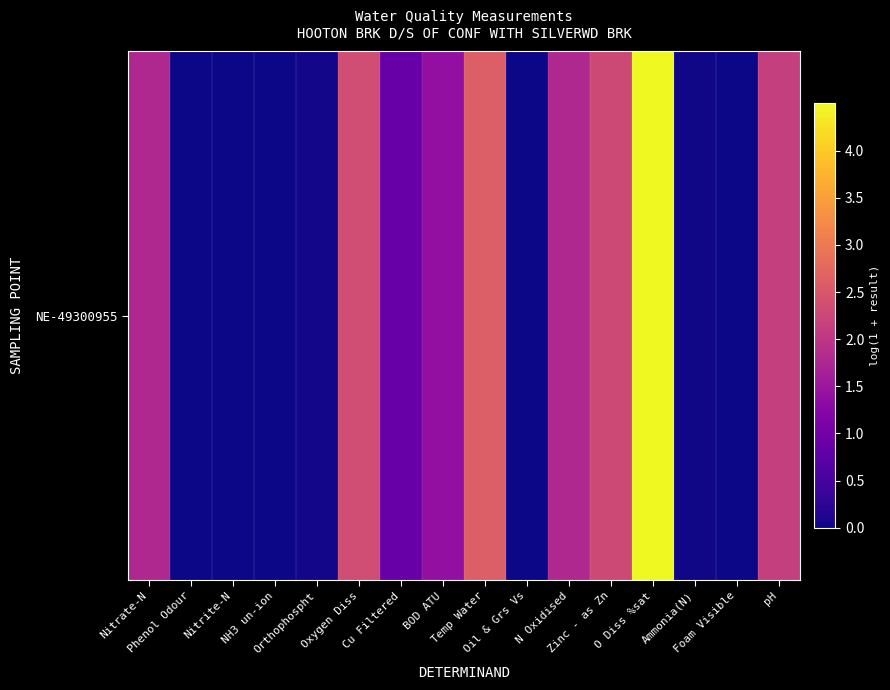

Rank the categories by value from highest to lowest.

O Diss %sat, Temp Water, Oxygen Diss, Zinc - as Zn, pH, N Oxidised, Nitrate-N, BOD ATU, Cu Filtered, Orthophospht, Ammonia(N), Nitrite-N, NH3 un-ion, Phenol Odour, Oil & Grs Vs, Foam Visible